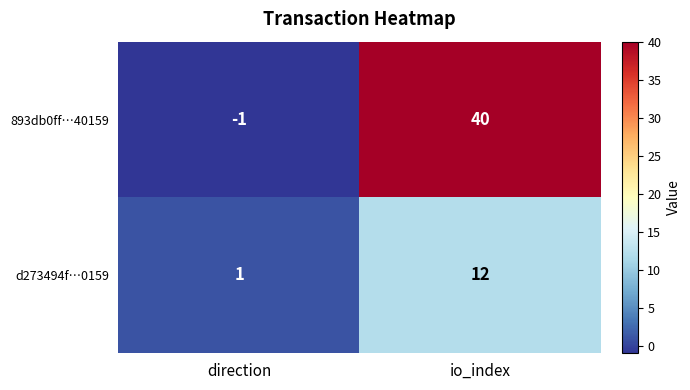

At io_index, list the series in order from largest to smallest.

893db0ff…40159, d273494f…0159